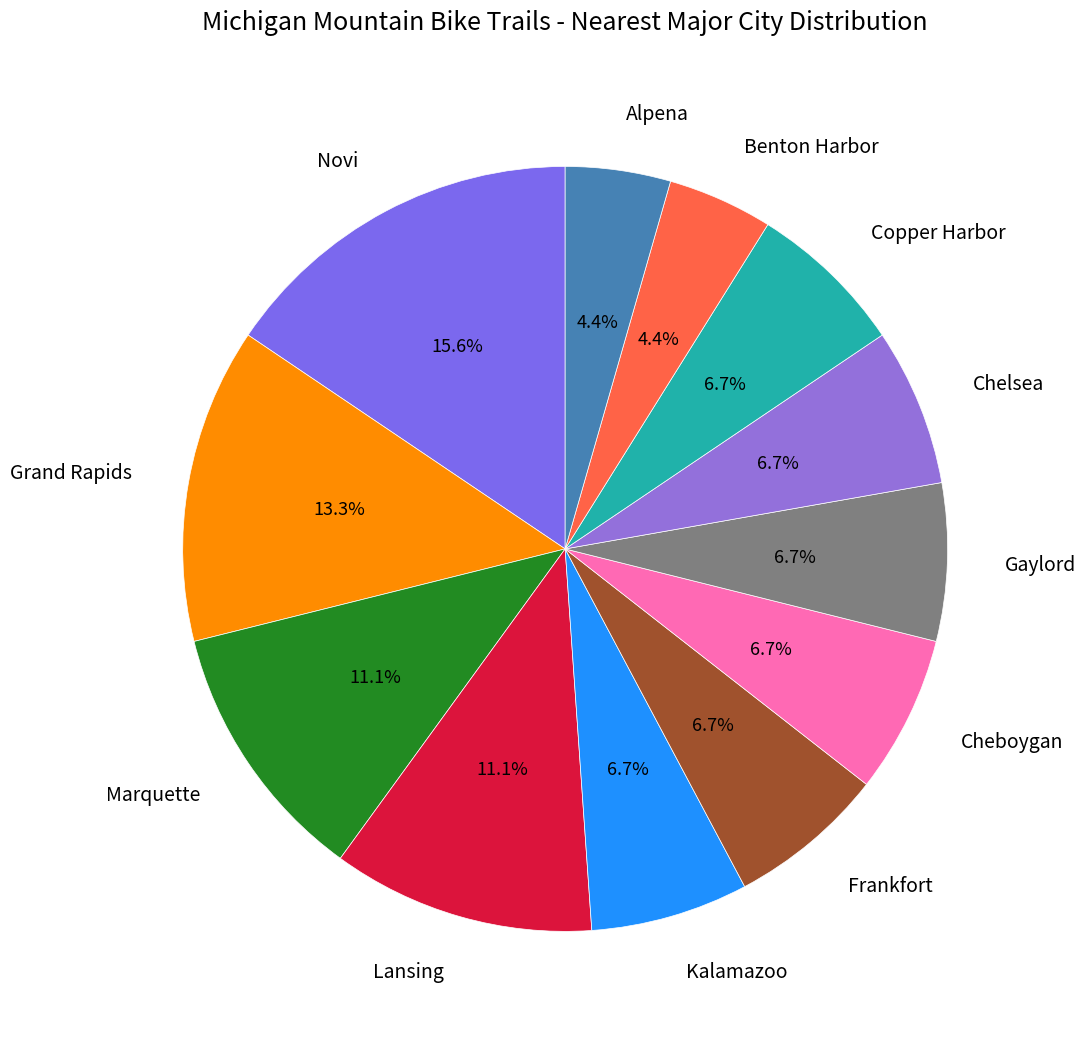

Is the sum of Grand Rapids and Cheboygan greater than half?

No